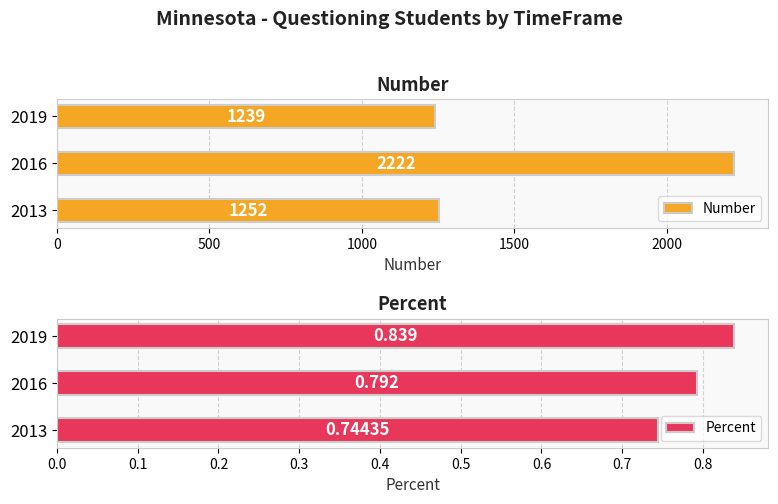

At which label is Number closest to 1730?

2013